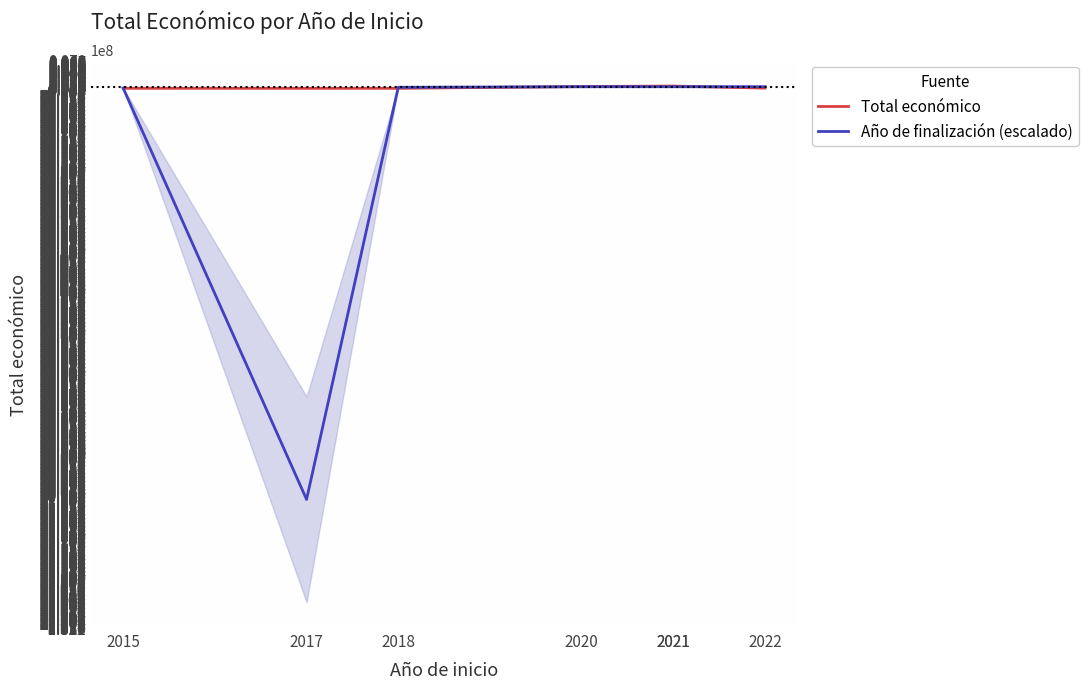

List the series in order of their overall mean, lowest first.

Año de finalización (escalado), Total económico